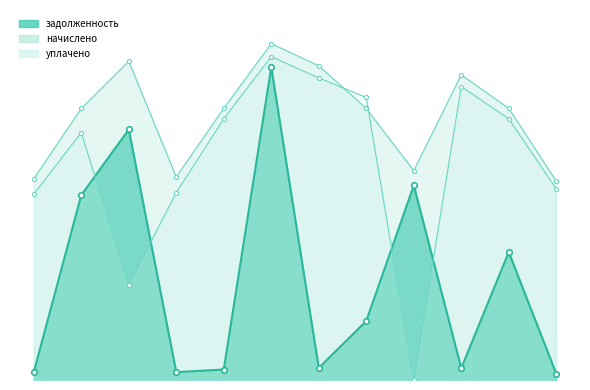

The value of уплачено at 10 is 9248.2. True or false?

True